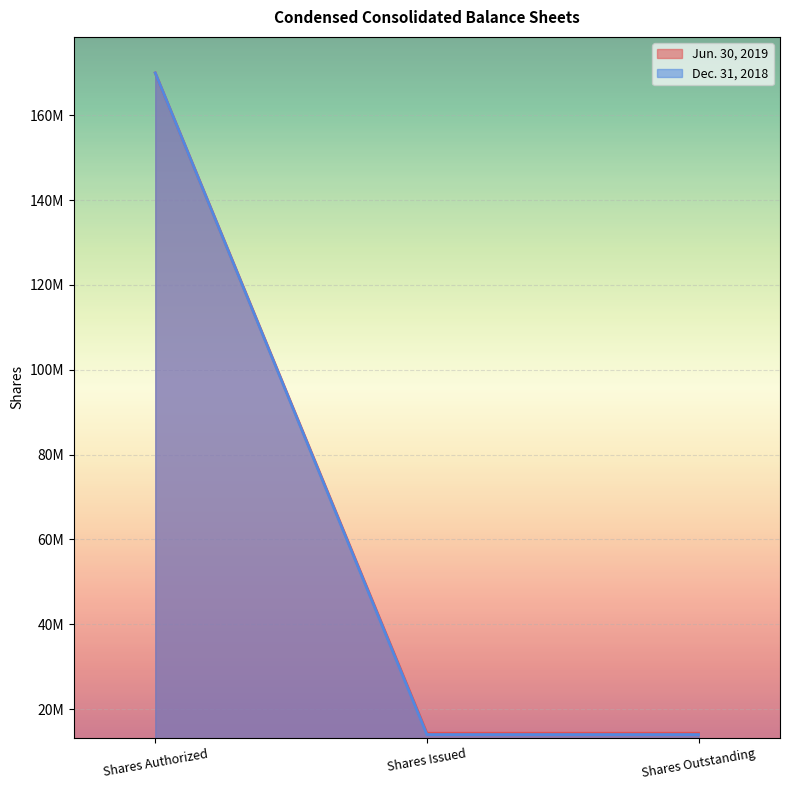

What are all the series names shown in the legend?

Jun. 30, 2019, Dec. 31, 2018